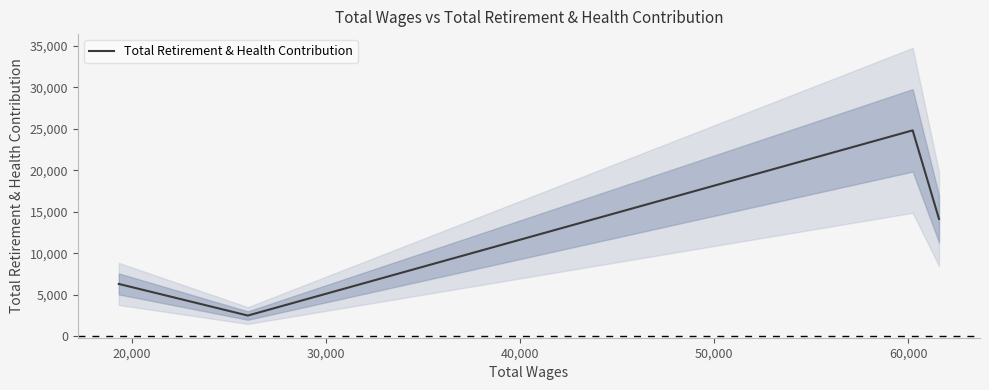

True or false: Total Retirement & Health Contribution has more than 2 points higher than both neighbors.

False